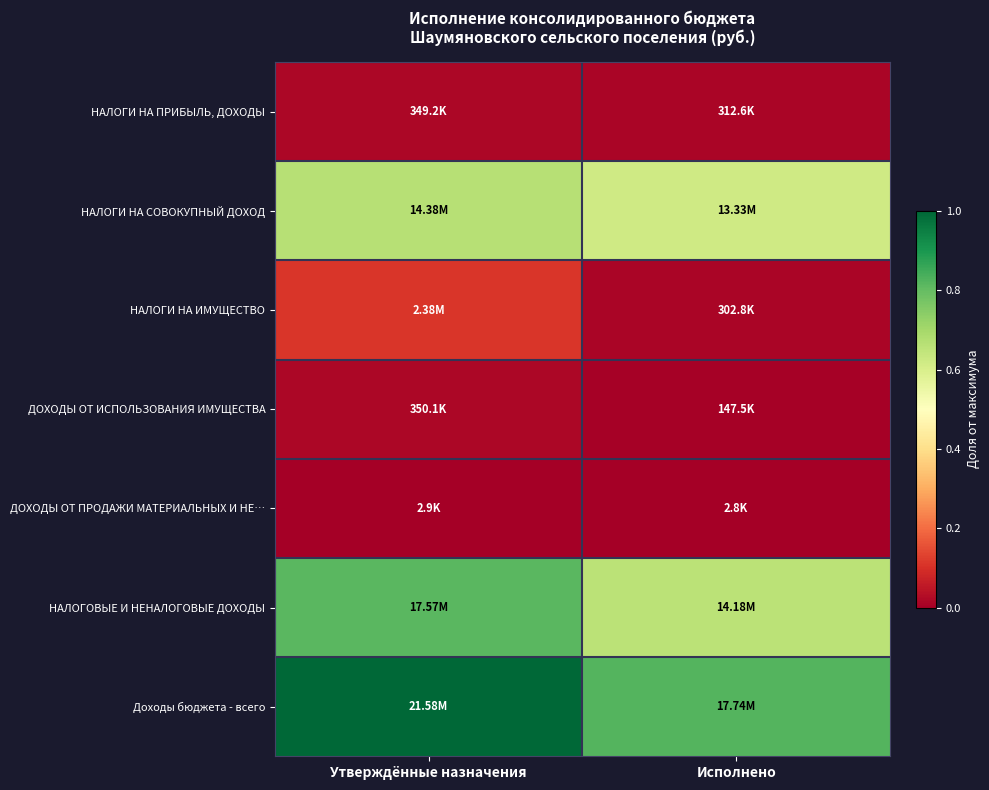

At Исполнено, list the series in order from largest to smallest.

Доходы бюджета - всего, НАЛОГОВЫЕ И НЕНАЛОГОВЫЕ ДОХОДЫ, НАЛОГИ НА СОВОКУПНЫЙ ДОХОД, НАЛОГИ НА ПРИБЫЛЬ, ДОХОДЫ, НАЛОГИ НА ИМУЩЕСТВО, ДОХОДЫ ОТ ИСПОЛЬЗОВАНИЯ ИМУЩЕСТВА, ДОХОДЫ ОТ ПРОДАЖИ МАТЕРИАЛЬНЫХ И НЕ…